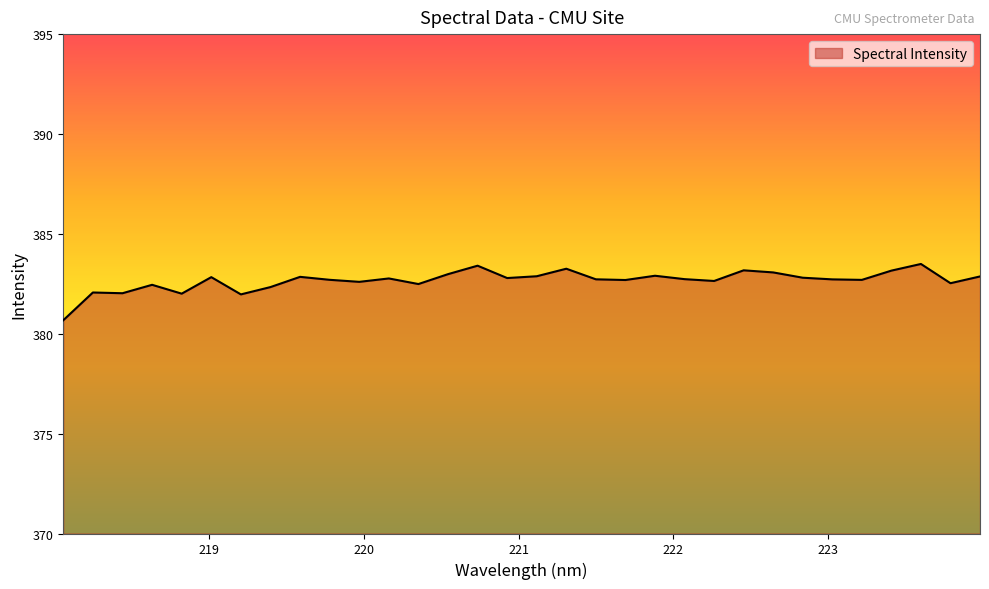

What is the maximum value shown in the chart?

383.5